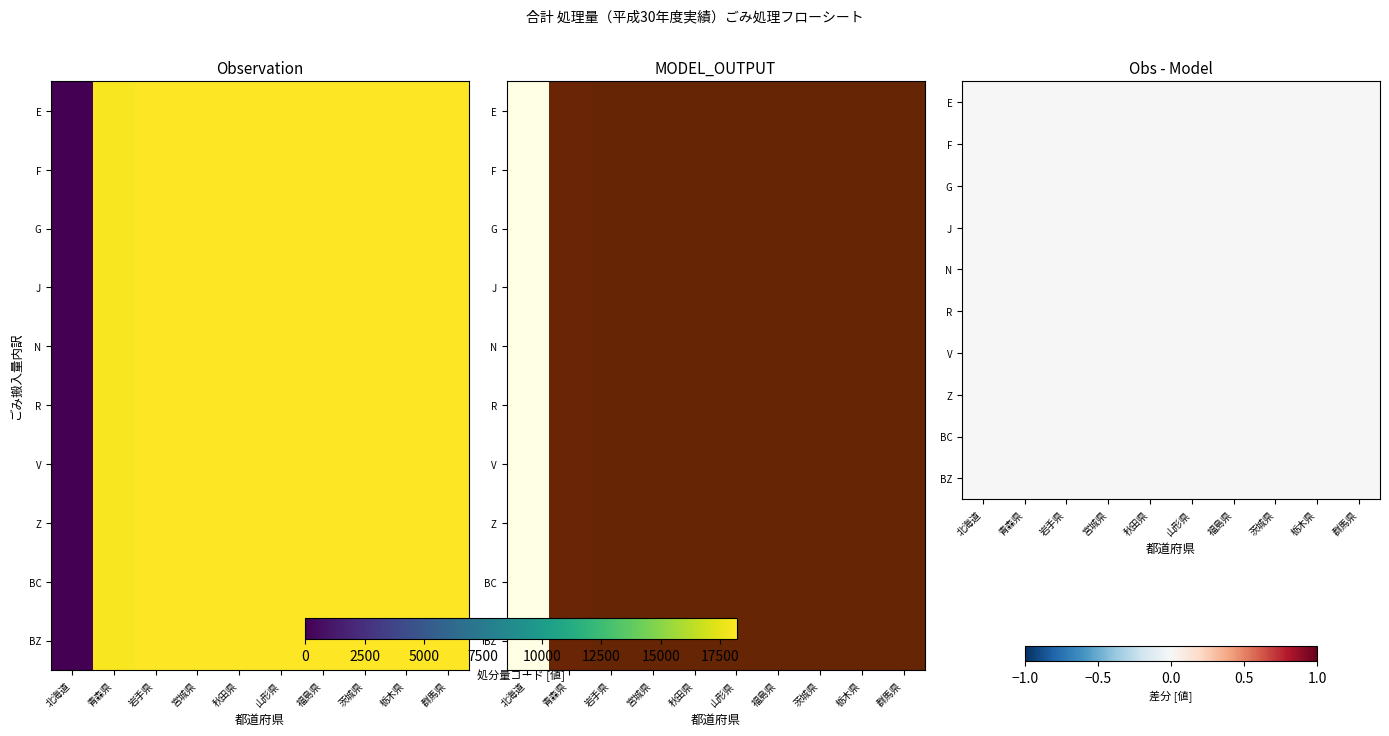

What is the sum of all 群馬県 values?

182090